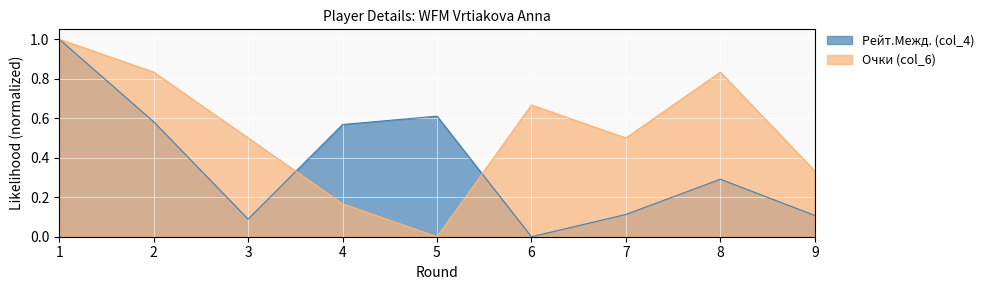

What is the average value of the Очки (col_6) series?

0.5